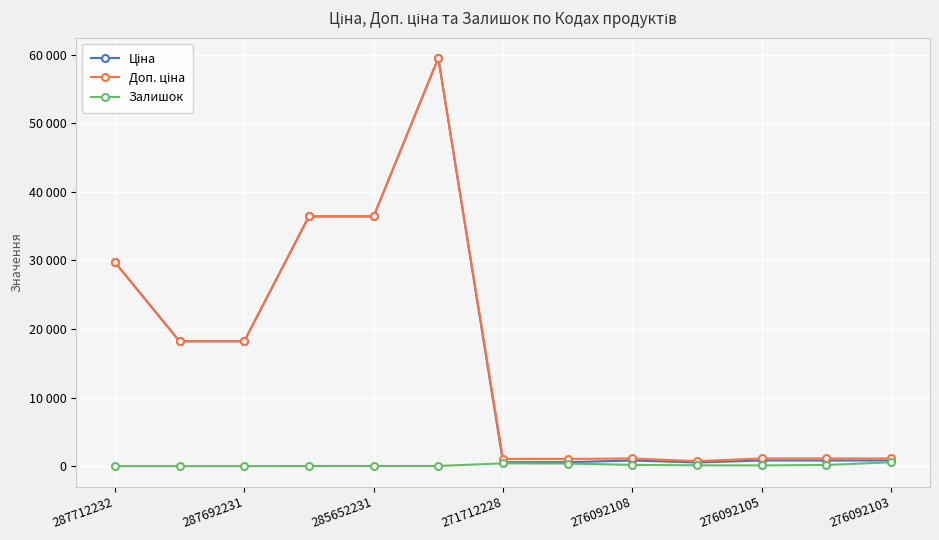

What is the average value of the Доп. ціна series?

15833.3